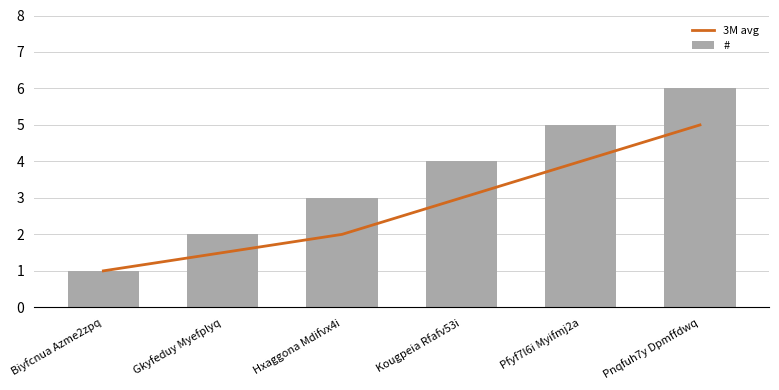

The 3M avg series shows 4.0 at Pfyf7l6i Myifmj2a. True or false?

True